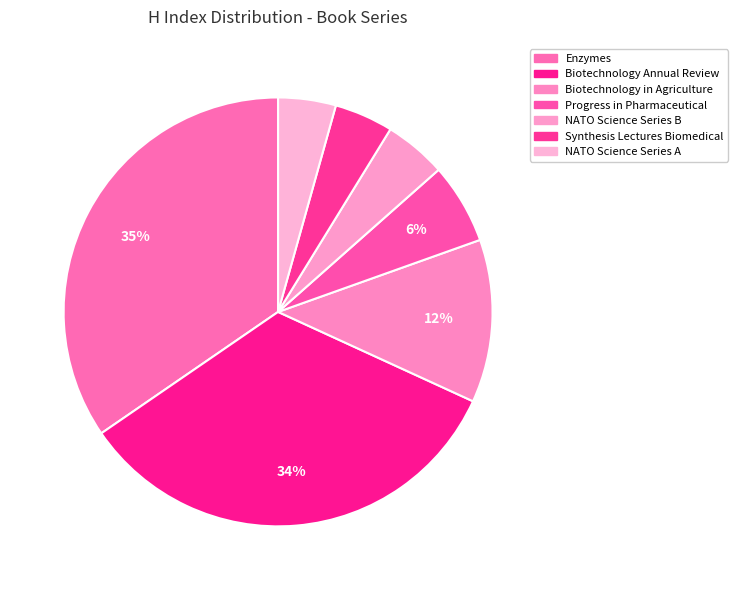

How many slices are in this pie chart?

7